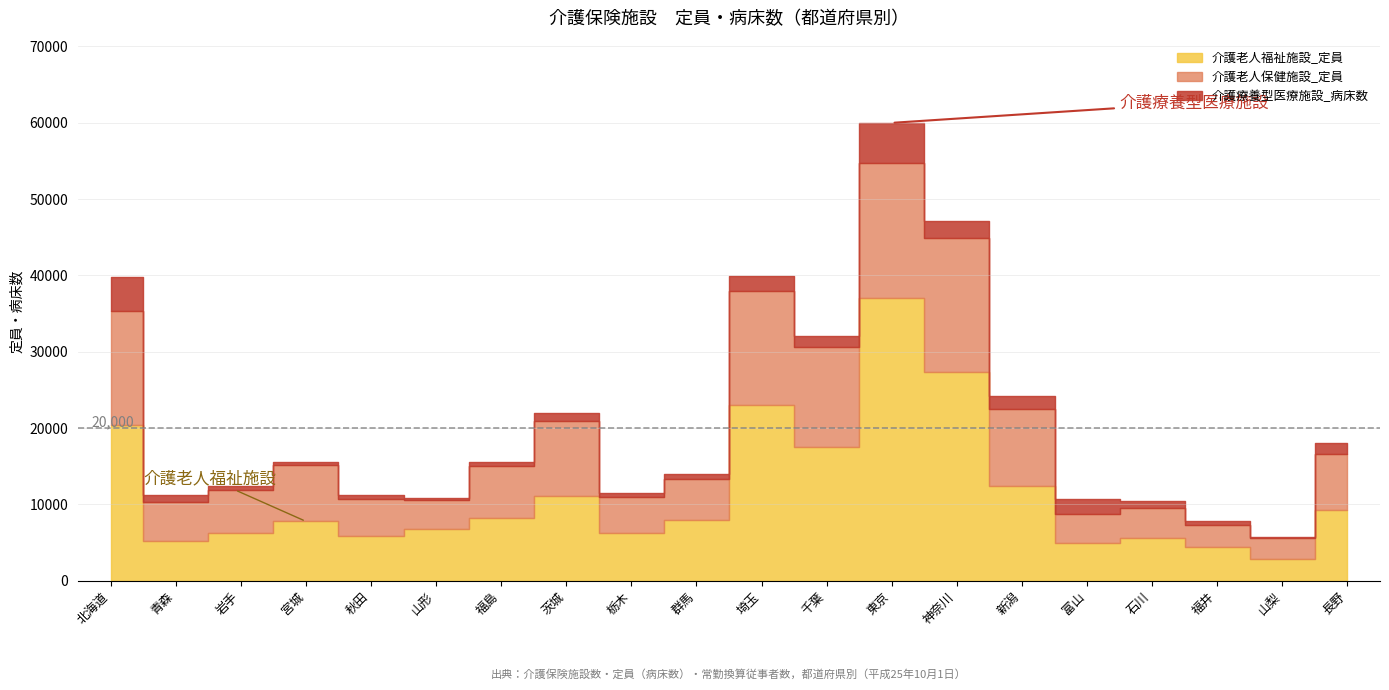

What are all the series names shown in the legend?

介護老人福祉施設_定員, 介護老人保健施設_定員, 介護療養型医療施設_病床数